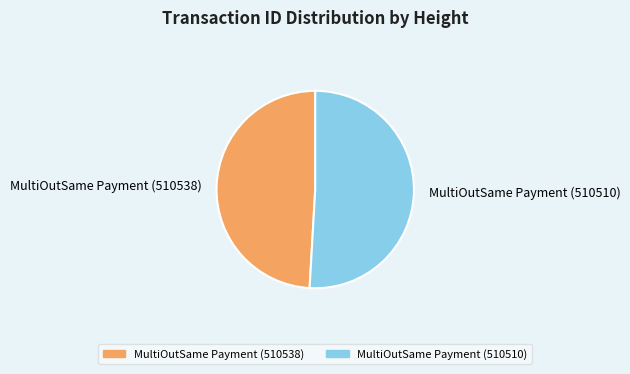

Which slice is the largest?

MultiOutSame Payment (510510)